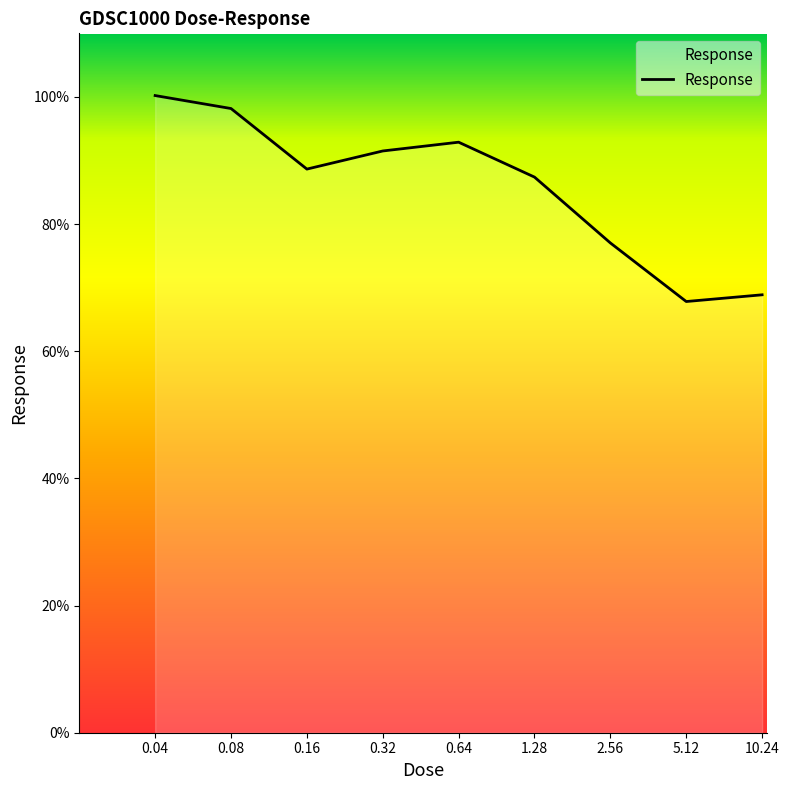

What is the greatest value displayed?

100.2